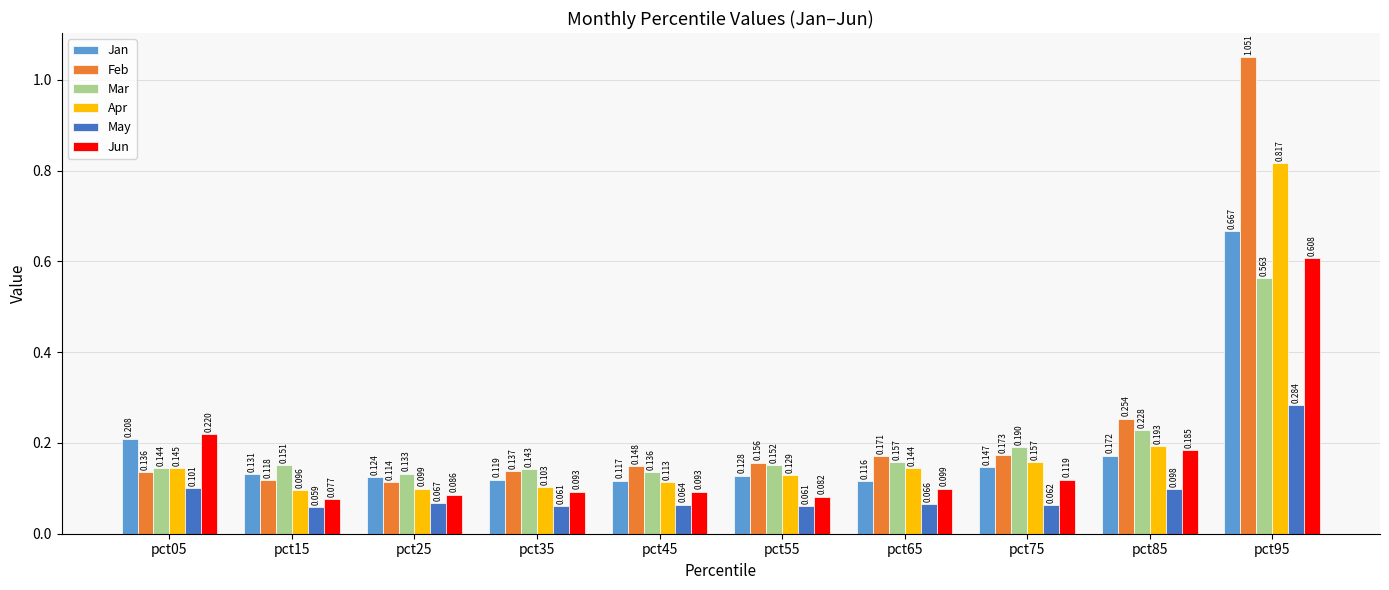

Which series has the widest spread of values?

Feb